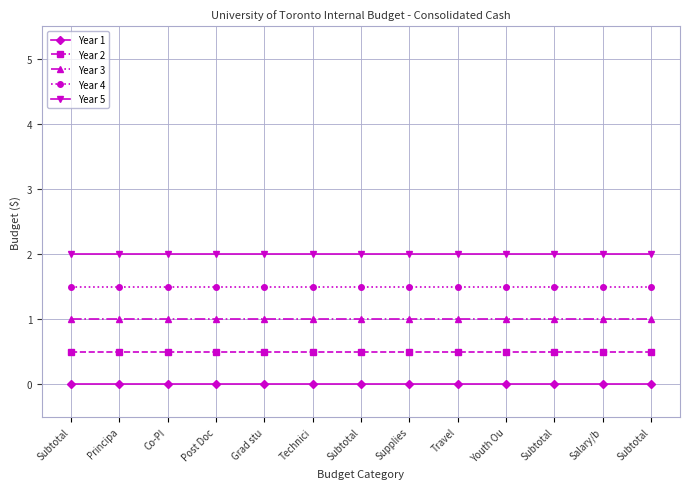

Reading right to left, transcribe all the data shown in this chart.

Year 1: 0.0	0.0	0.0	0.0	0.0	0.0	0.0	0.0	0.0	0.0	0.0	0.0	0.0
Year 2: 0.5	0.5	0.5	0.5	0.5	0.5	0.5	0.5	0.5	0.5	0.5	0.5	0.5
Year 3: 1.0	1.0	1.0	1.0	1.0	1.0	1.0	1.0	1.0	1.0	1.0	1.0	1.0
Year 4: 1.5	1.5	1.5	1.5	1.5	1.5	1.5	1.5	1.5	1.5	1.5	1.5	1.5
Year 5: 2.0	2.0	2.0	2.0	2.0	2.0	2.0	2.0	2.0	2.0	2.0	2.0	2.0